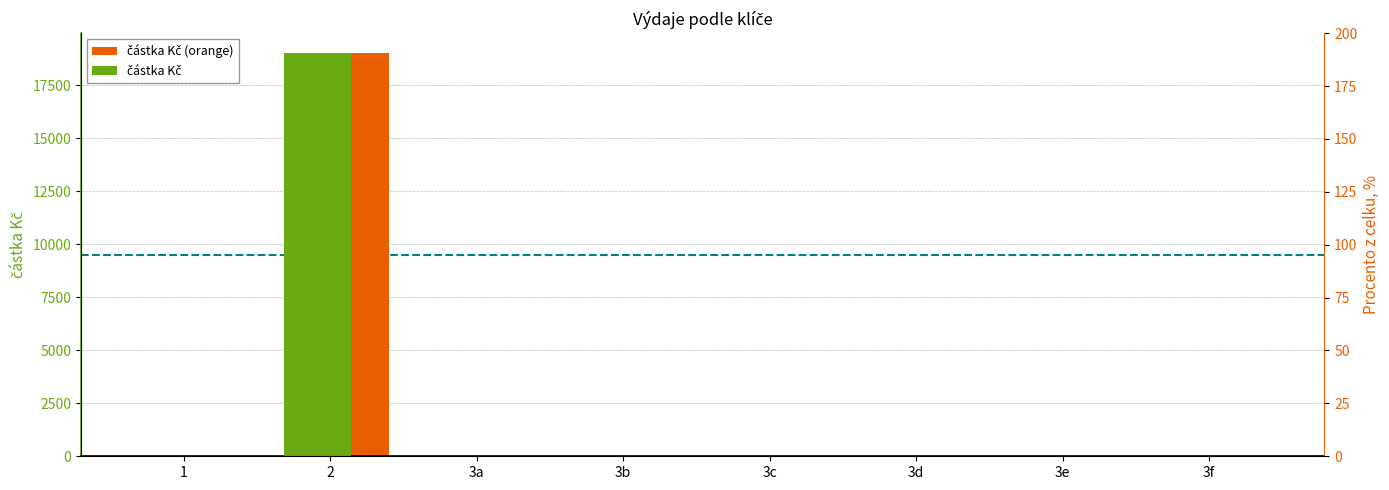

Which category has the lowest value in the částka Kč series?

1